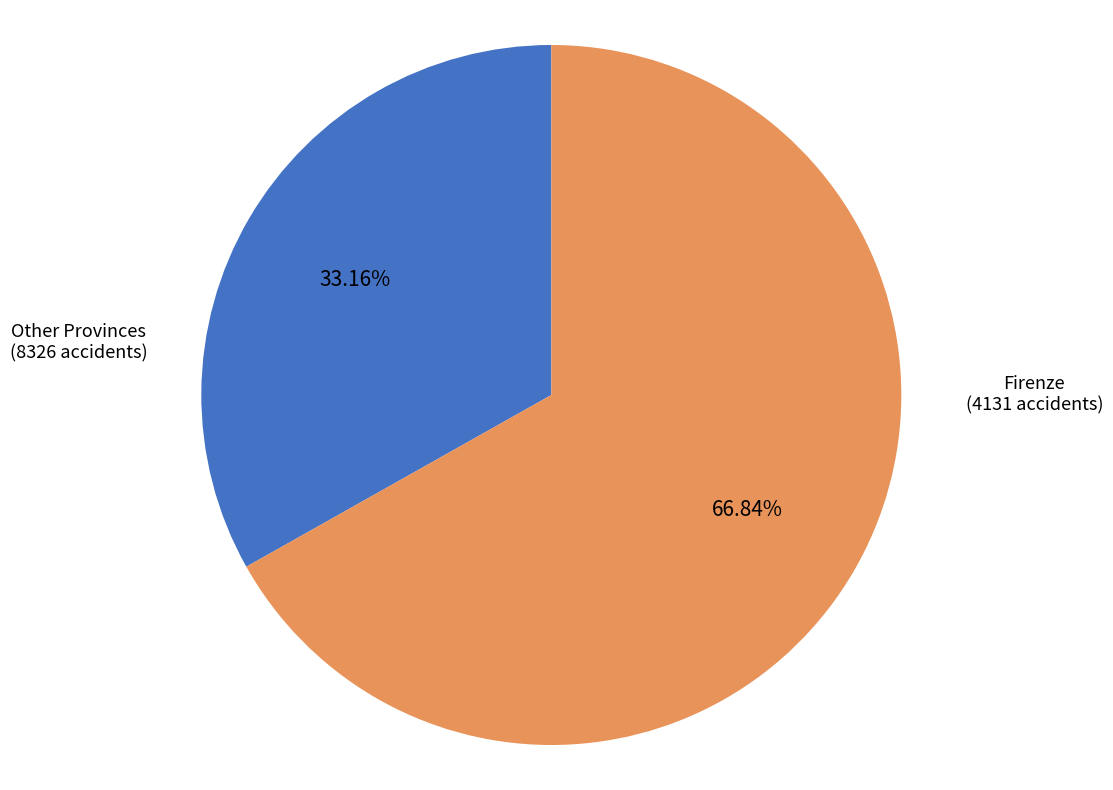

Is there any slice that represents more than half of the pie?

Yes